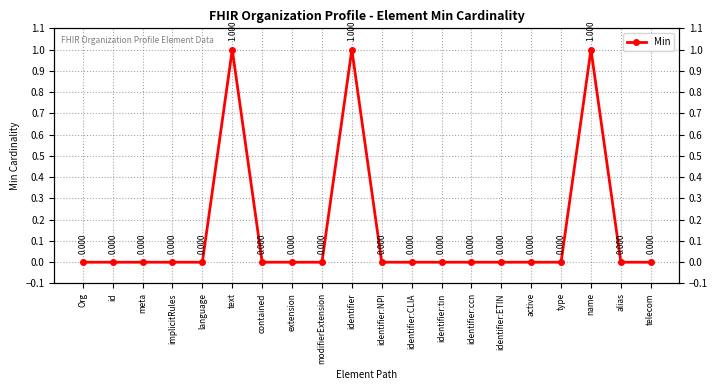

The chart shows a value of 0 at modifierExtension. True or false?

True